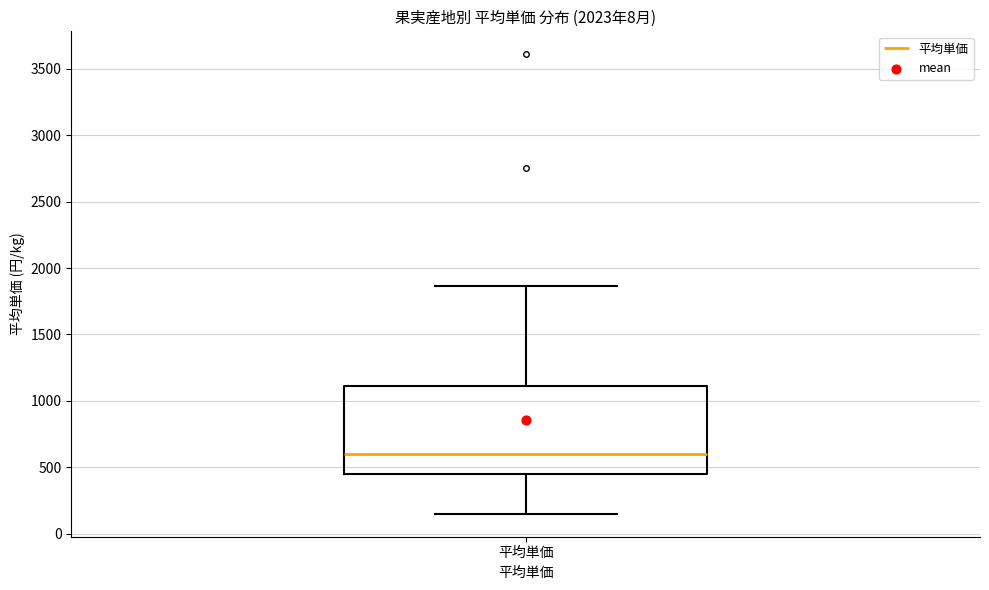

Read this box plot against the y-axis: the position of the median line, the range covered by the box, and the ends of both whiskers. The values are not printed on the chart, so give them approximately, as read against the axis.

median 600, box 450 to 1100, whiskers 150 to 1850